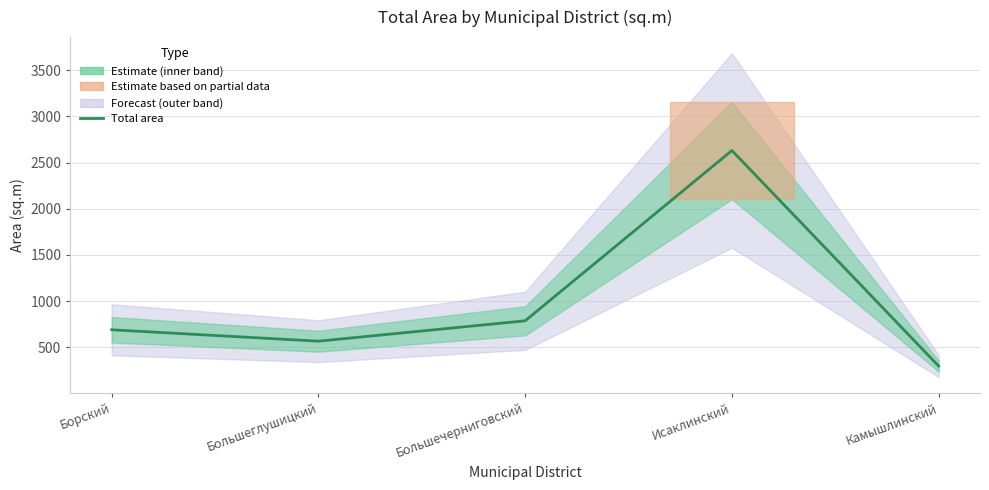

Reading left to right, what are all the values shown in this chart?

689.8	566.3	786.9	2630.0	296.8